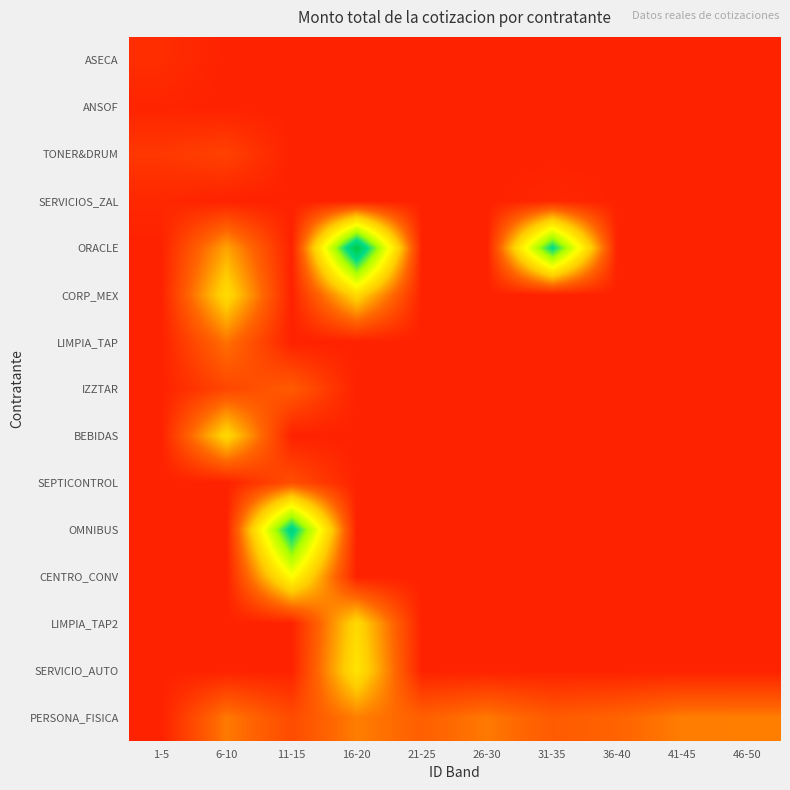

What is the maximum value shown in the chart?

530382.2